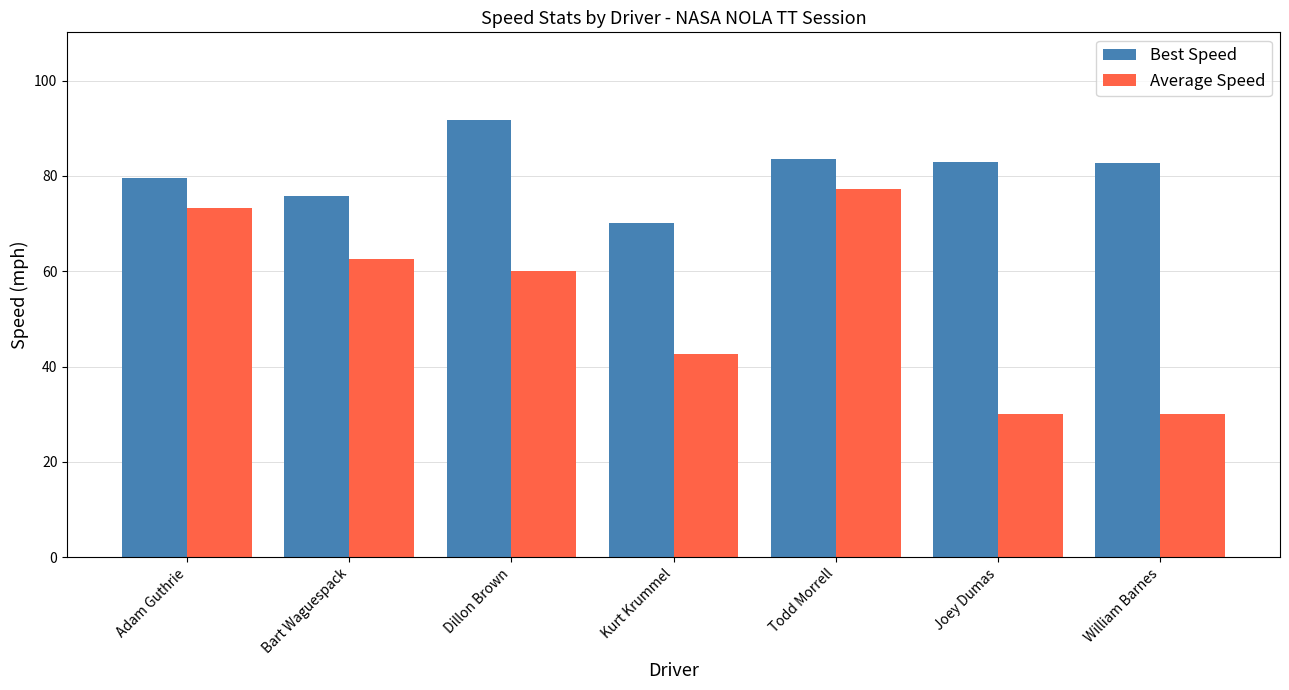

Which series has the largest range (max minus min)?

Average Speed